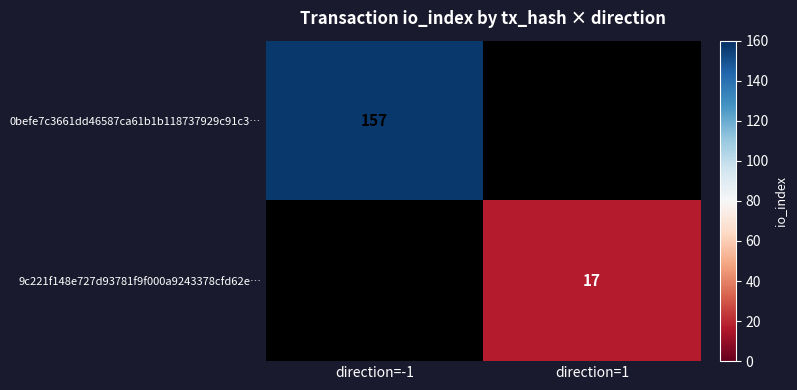

The value of 9c221f148e727d93781f9f000a9243378cfd62e… at direction=1 is 3.6. True or false?

False